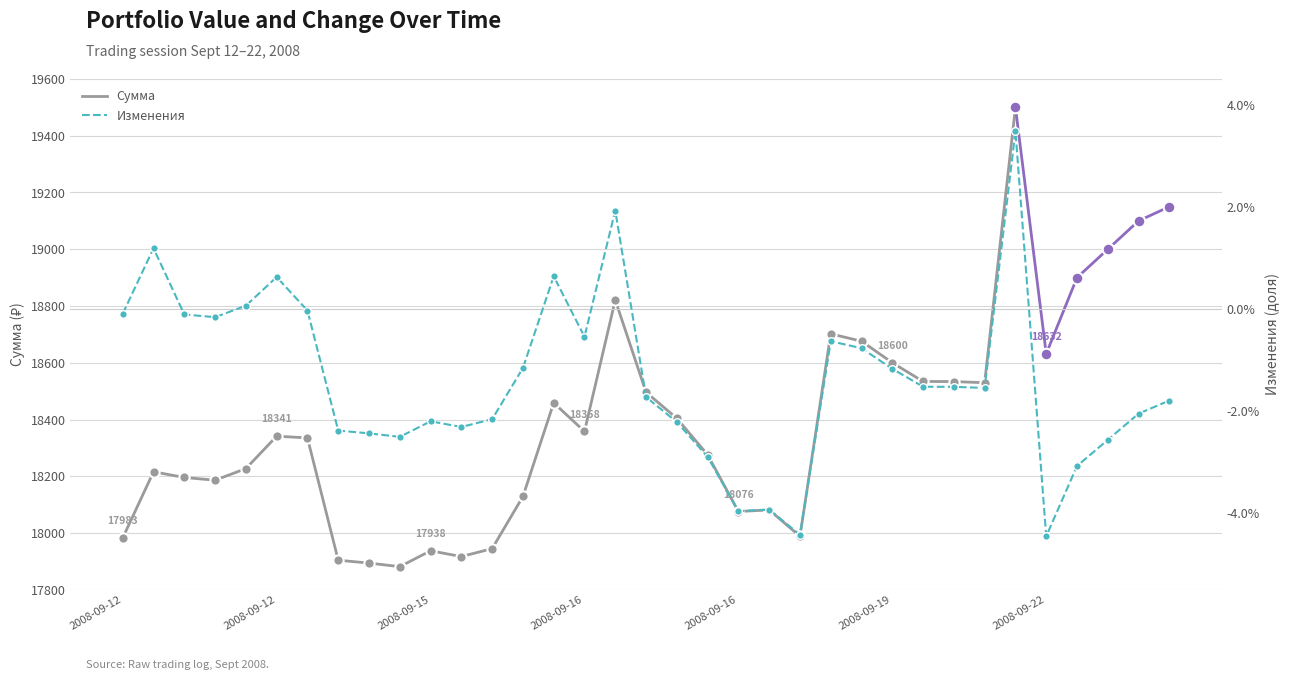

Between 2008-09-15 15:34 and 2008-09-15 10:31, which is larger?

2008-09-15 15:34